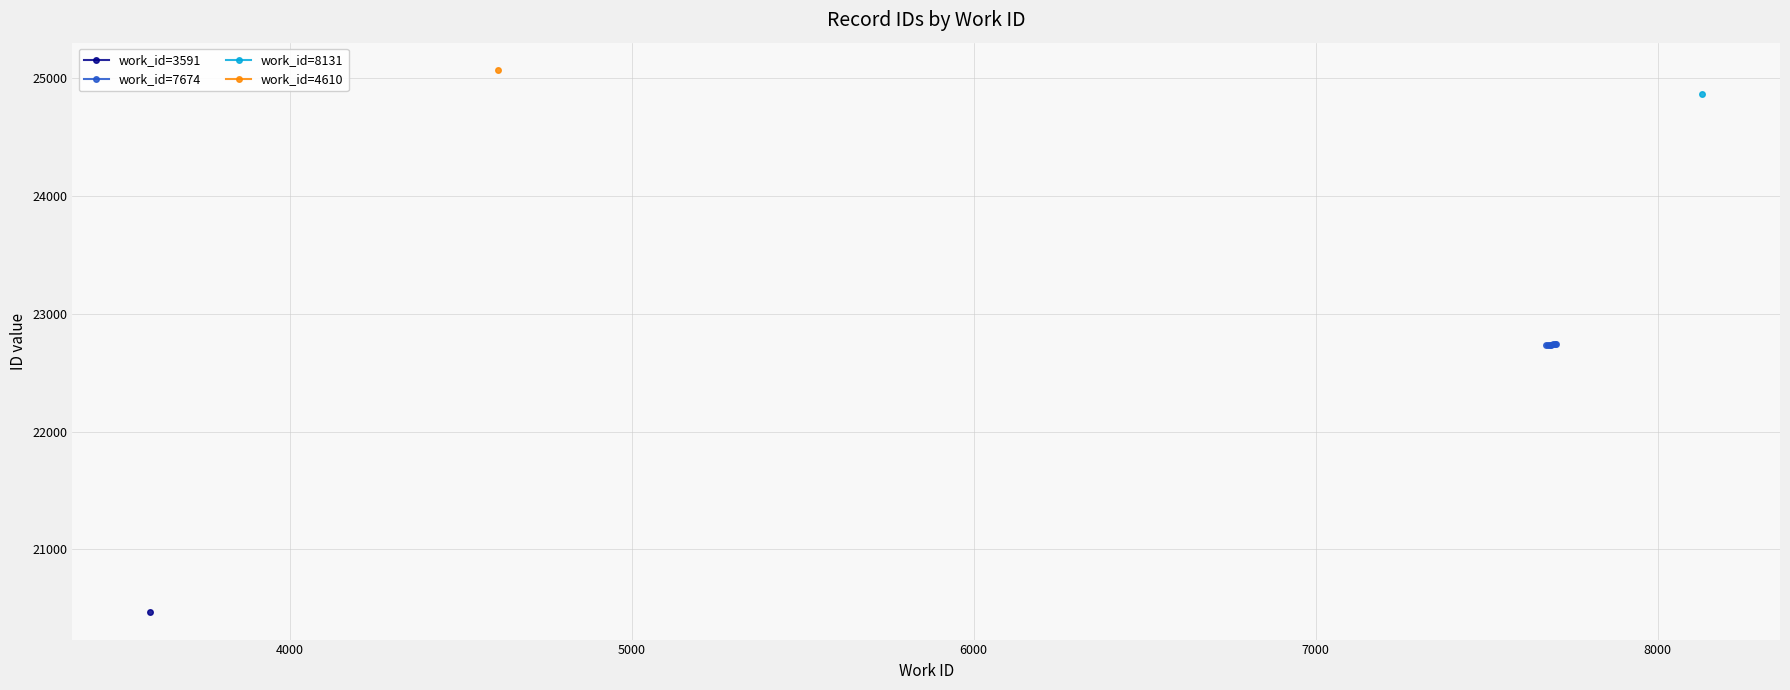

What is the minimum value for work_id=7674?

22731